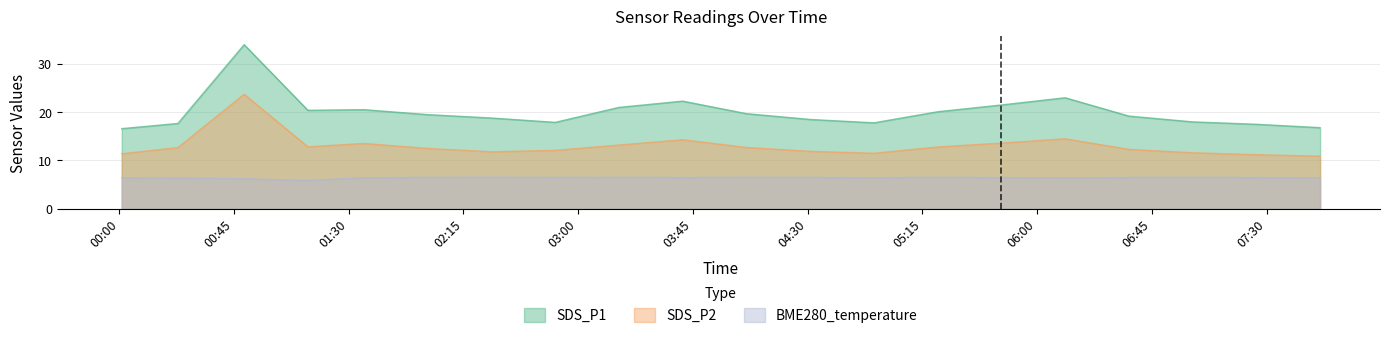

Reading right to left, transcribe all the data shown in this chart.

SDS_P1: 16.8	17.5	18.0	19.2	23.0	21.5	20.1	17.8	18.5	19.7	22.3	21.0	17.9	18.8	19.5	20.5	20.4	34.0	17.7	16.6
SDS_P2: 10.9	11.2	11.6	12.3	14.5	13.6	12.8	11.5	11.9	12.7	14.3	13.2	12.1	11.8	12.5	13.5	12.8	23.7	12.7	11.4
BME280_temperature: 6.4	6.5	6.5	6.5	6.4	6.5	6.5	6.5	6.5	6.5	6.5	6.5	6.5	6.5	6.5	6.4	5.8	6.2	6.4	6.4